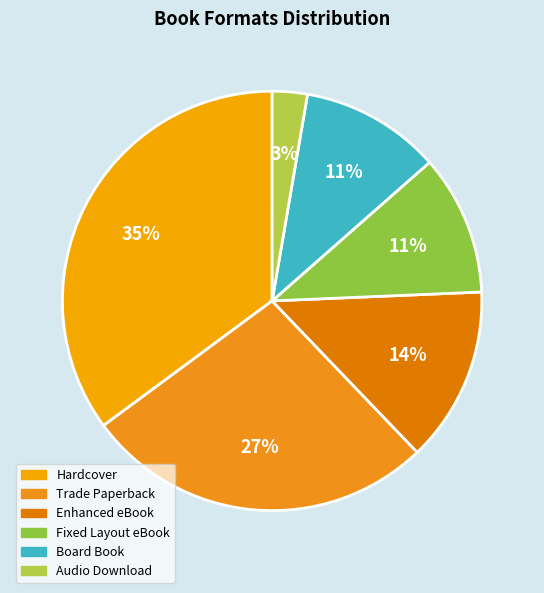

What is the ratio of the value at Enhanced eBook to the value at Board Book?

1.2